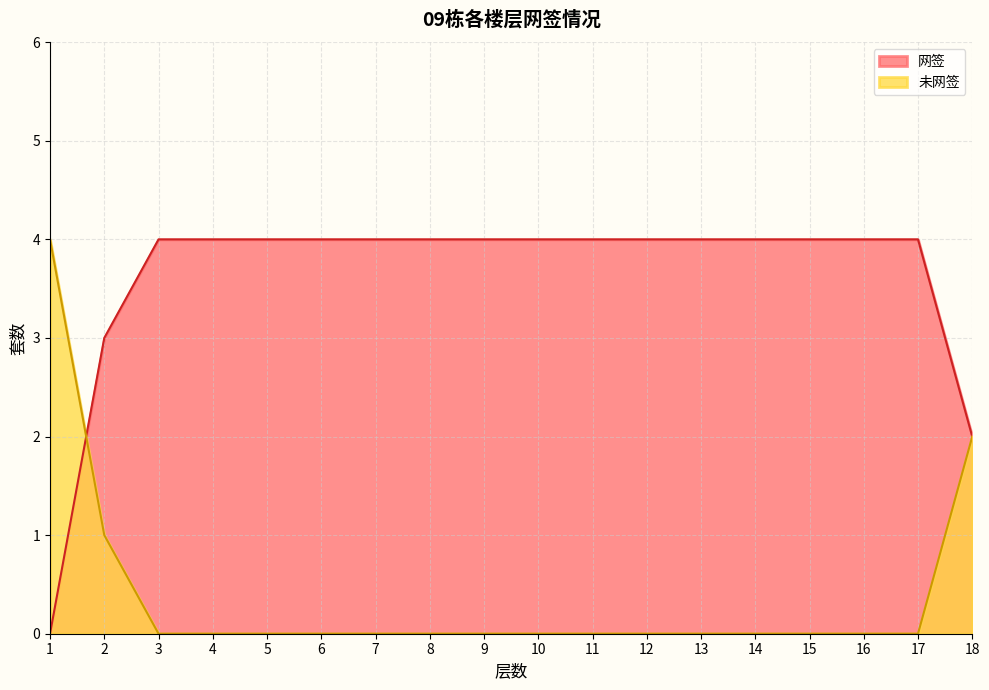

The value of 网签 at 13 is 4. True or false?

True